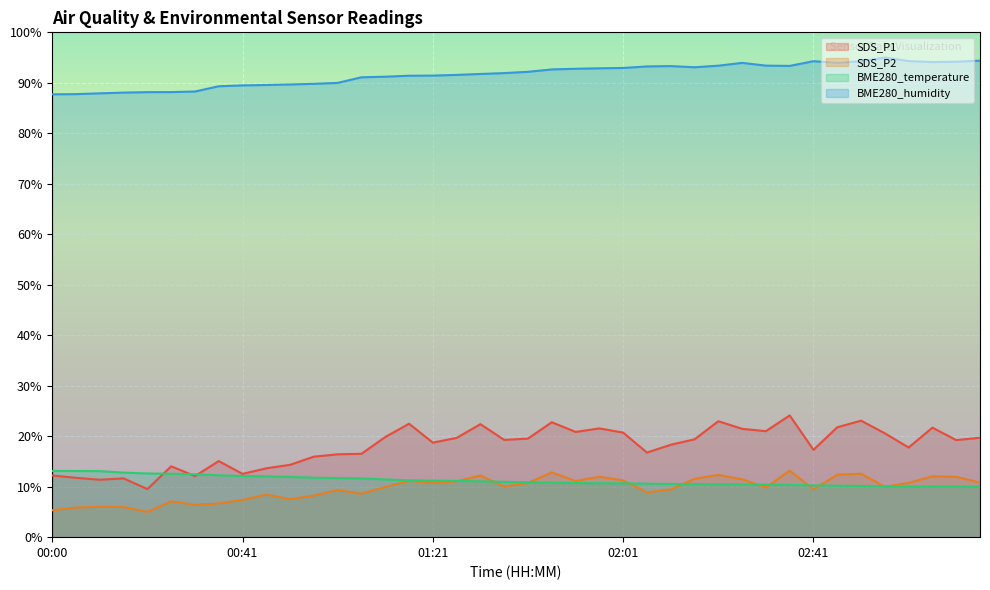

True or false: SDS_P2 and SDS_P1 cross at least once.

False